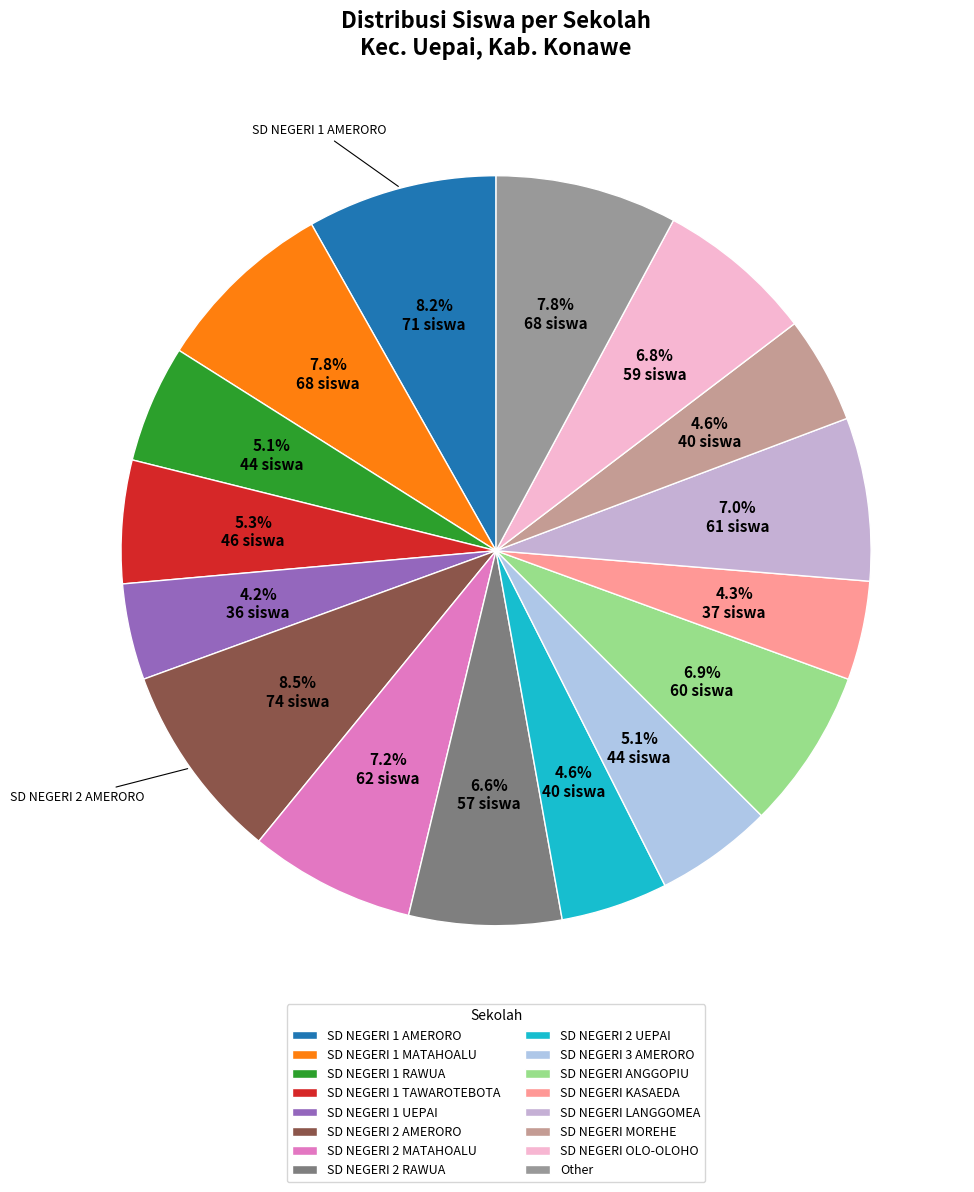

What percentage is the SD NEGERI ANGGOPIU slice, to the nearest percent?

7%